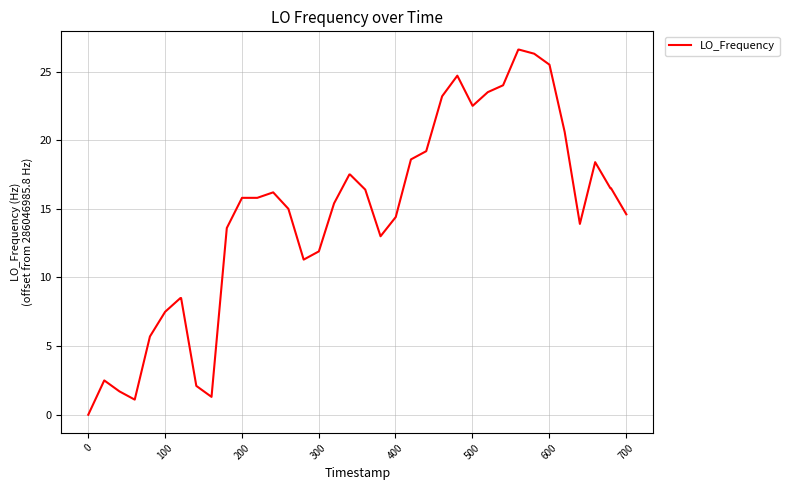

What is the difference between the maximum and minimum values?

26.6